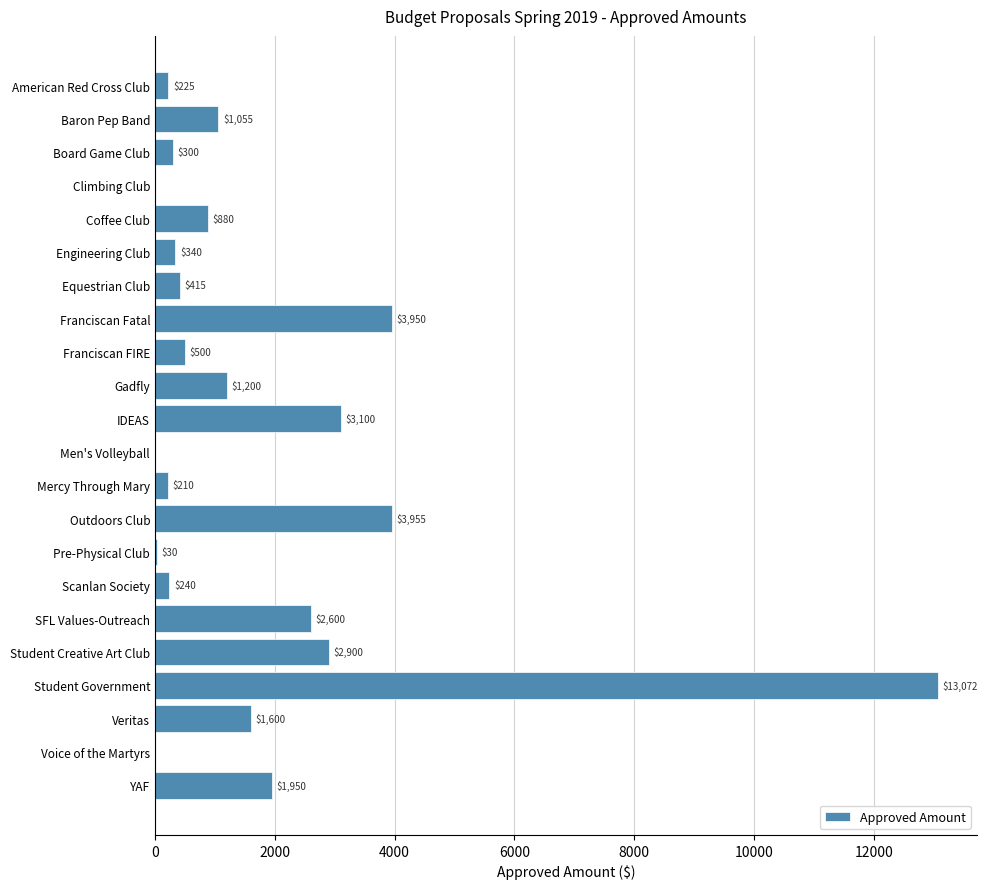

True or false: the data shows 240 at Scanlan Society.

True